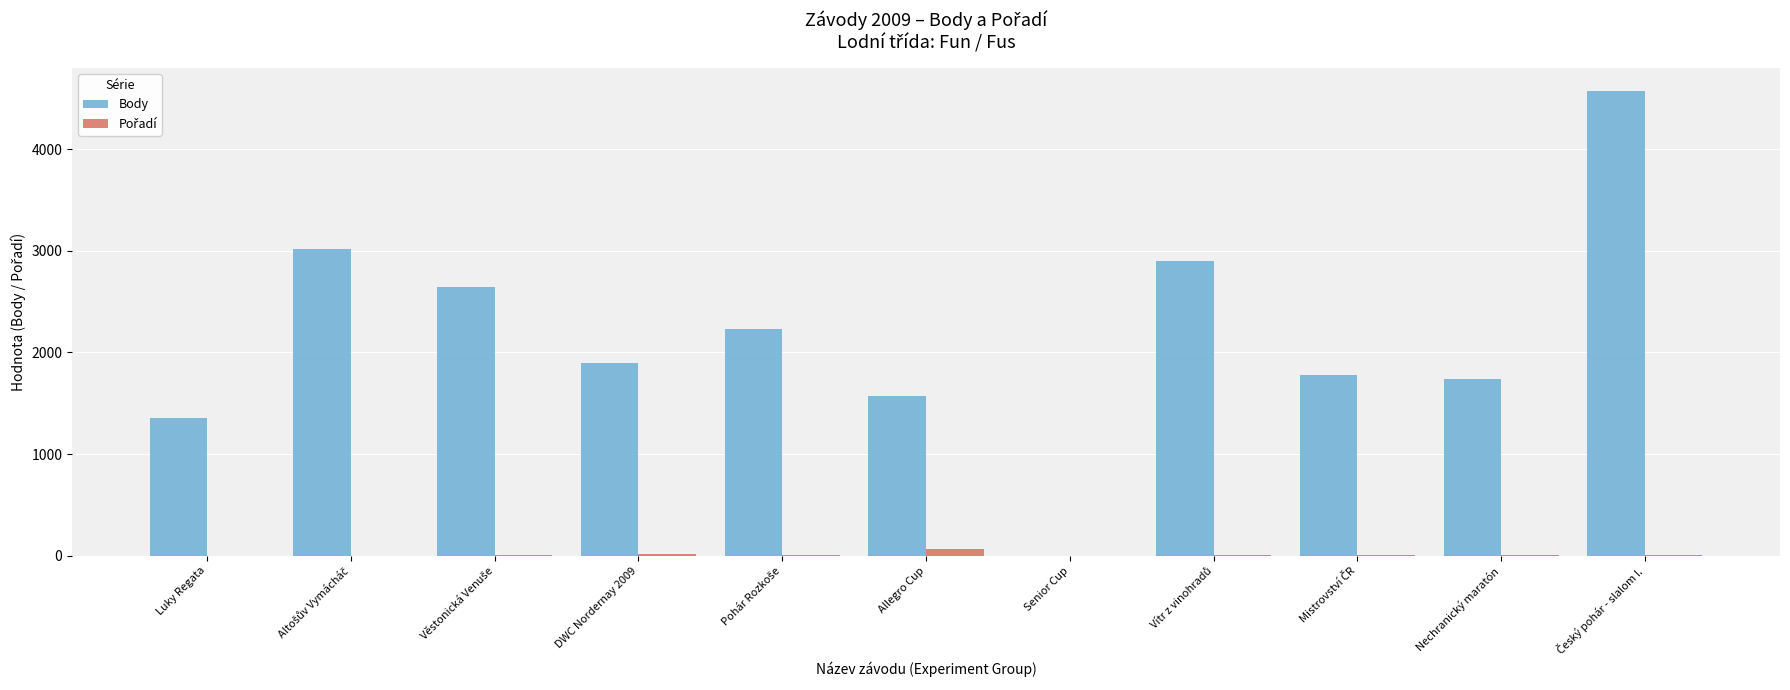

What is the greatest value displayed?

4570